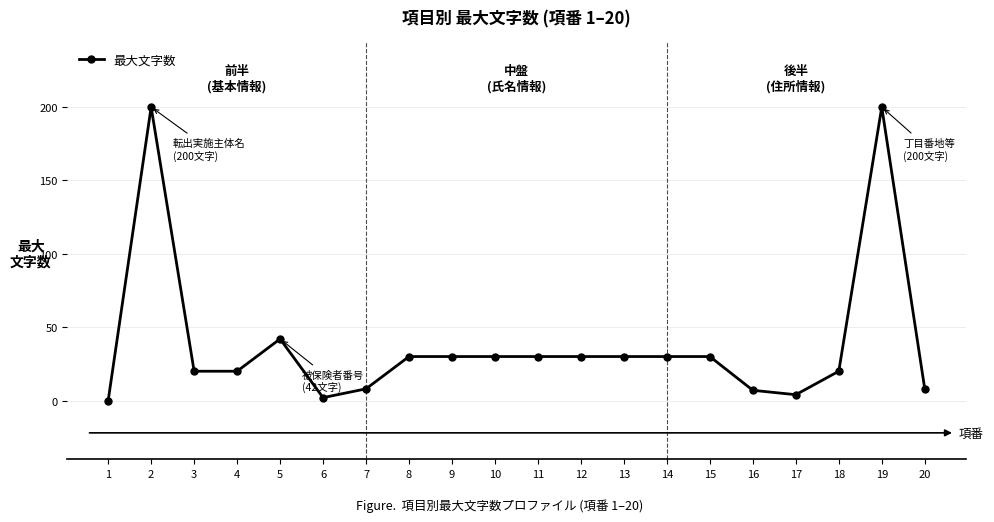

How many series are shown in this chart?

1